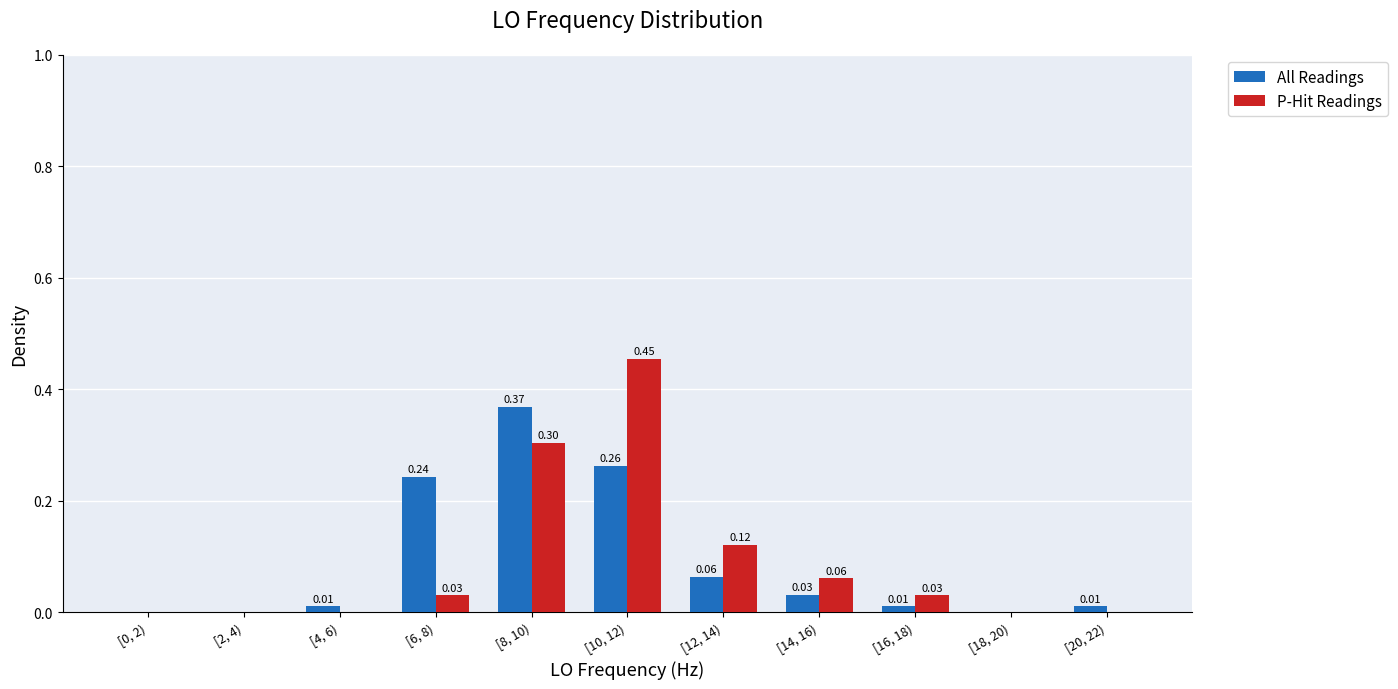

Between [10, 12) and [18, 20), which series saw the biggest shift?

P-Hit Readings